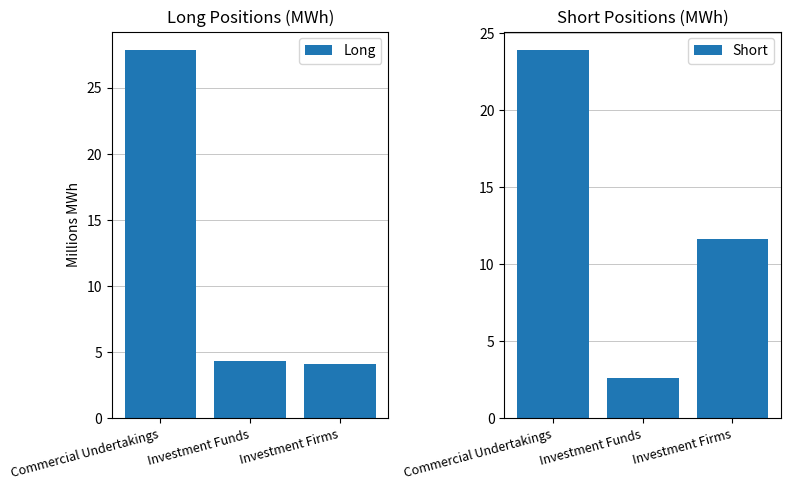

At Investment Firms, list the series in order from largest to smallest.

Short, Long